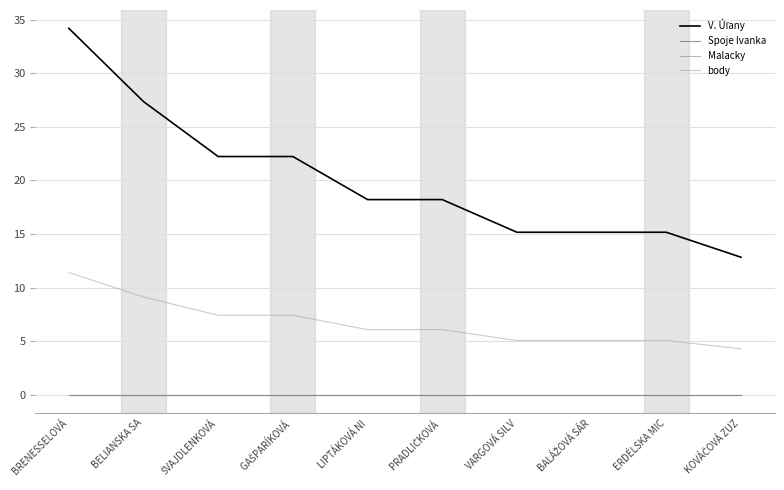

What is the spread (max minus min) of values at BALÁŽOVÁ SÁR?

15.2